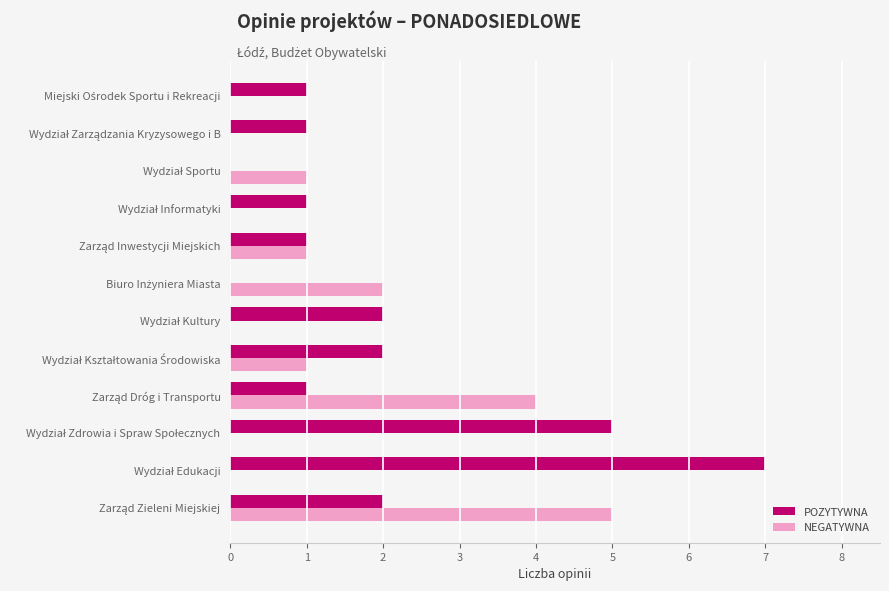

What is the maximum value for POZYTYWNA?

7